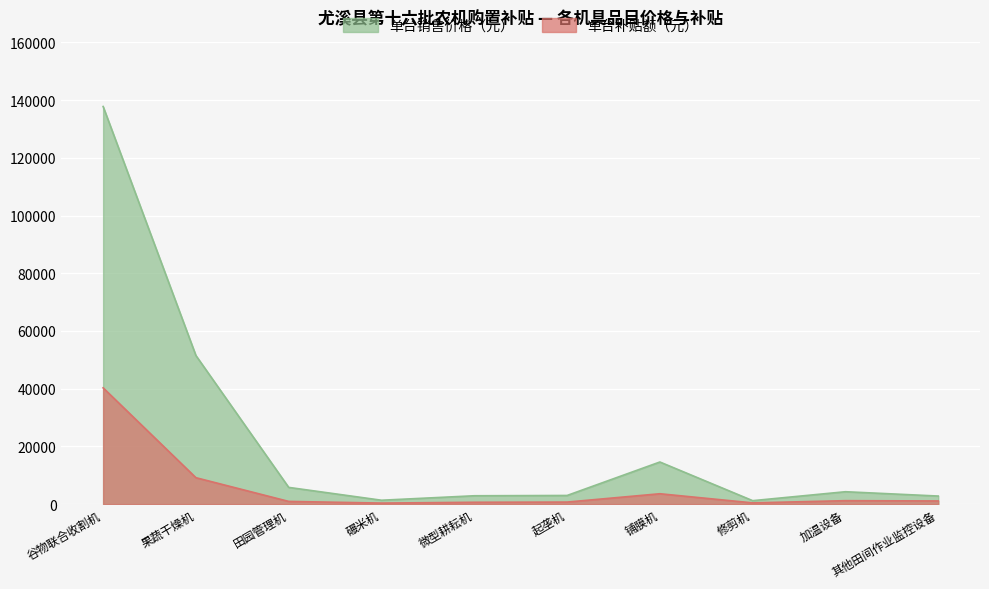

Reading left to right, transcribe all the data shown in this chart.

单台销售价格（元）: 137800	51500	5800	1350	2900	3000	14600	1200	4300	2800
单台补贴额（元）: 40300	9160	940	360	640	710	3600	430	1200	1100